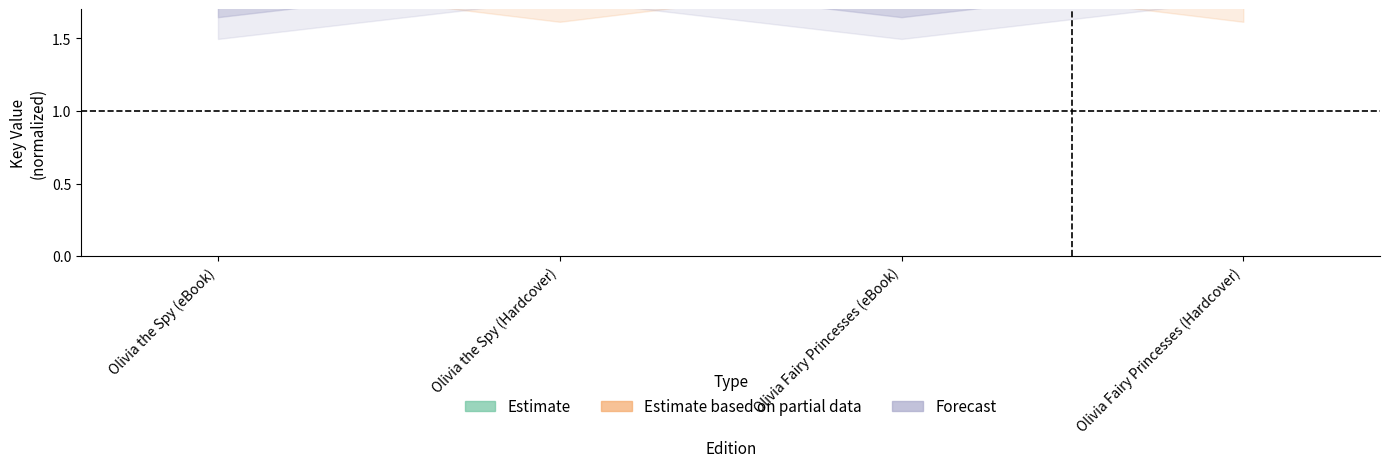

Between Olivia the Spy (Hardcover) and Olivia Fairy Princesses (Hardcover), which series saw the biggest shift?

Estimate